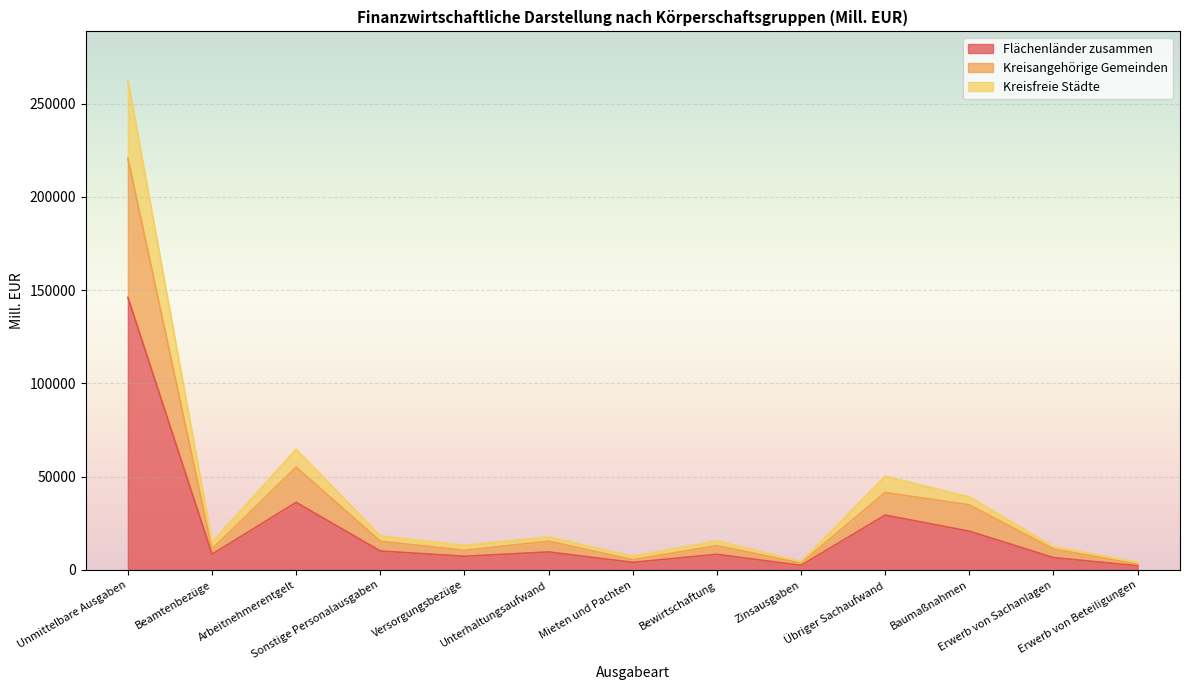

Which category has the lowest value in the Kreisangehörige Gemeinden series?

Erwerb von Beteiligungen